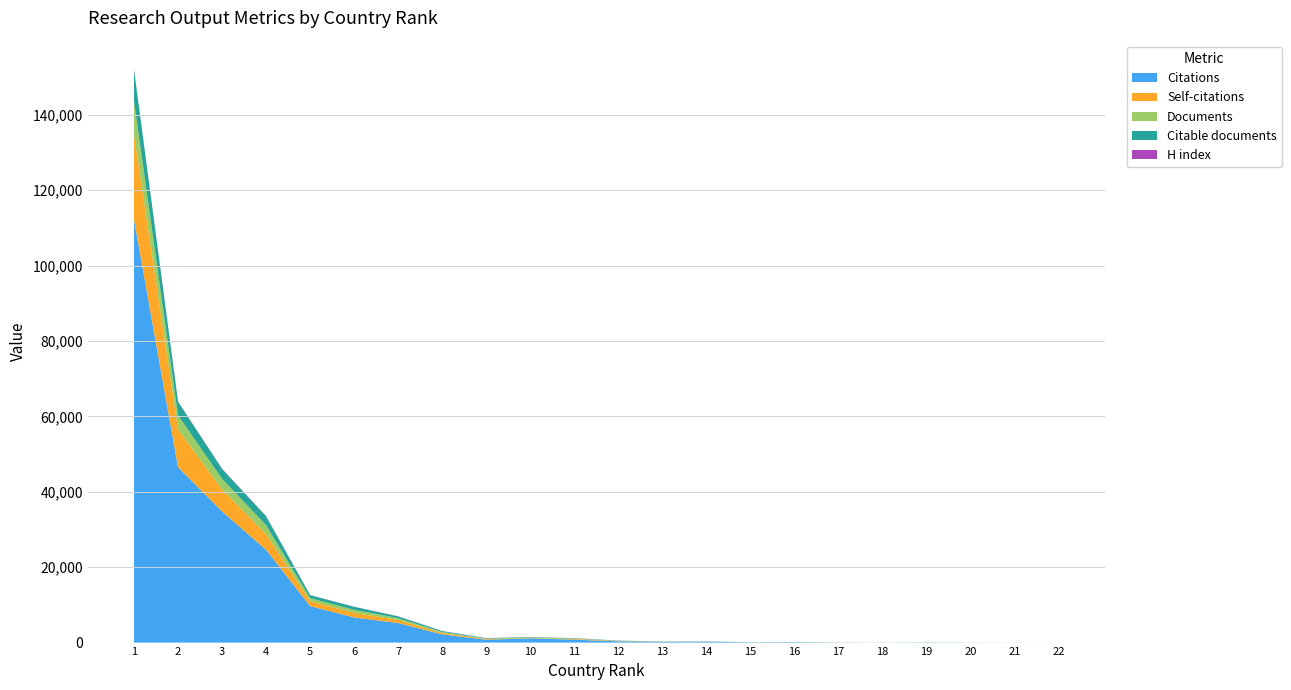

Reading left to right, list all the values displayed in this chart.

Citations: 112189	46518	34786	24611	9678	6666	5191	2177	750	1134	774	334	175	243	76	111	25	15	62	14	9	5
Self-citations: 22561	10056	5842	4130	1309	1242	784	375	182	76	192	68	23	25	7	13	4	6	1	1	0	0
Documents: 8864	3697	2801	2389	804	793	497	249	127	120	104	62	34	19	15	15	9	6	6	4	2	1
Citable documents: 8325	3588	2615	2356	774	781	468	244	126	119	104	60	34	18	15	15	9	6	6	4	2	1
H index: 109	80	75	61	46	31	34	23	16	18	15	11	8	9	5	6	3	2	3	2	1	1